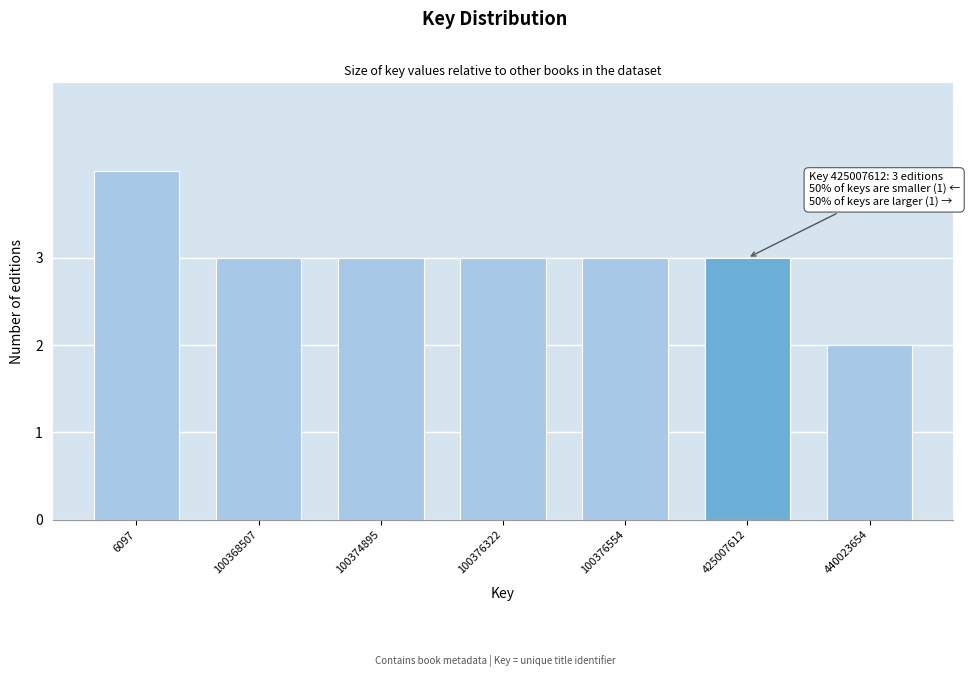

Reading left to right, extract all data points from this chart.

4	3	3	3	3	3	2